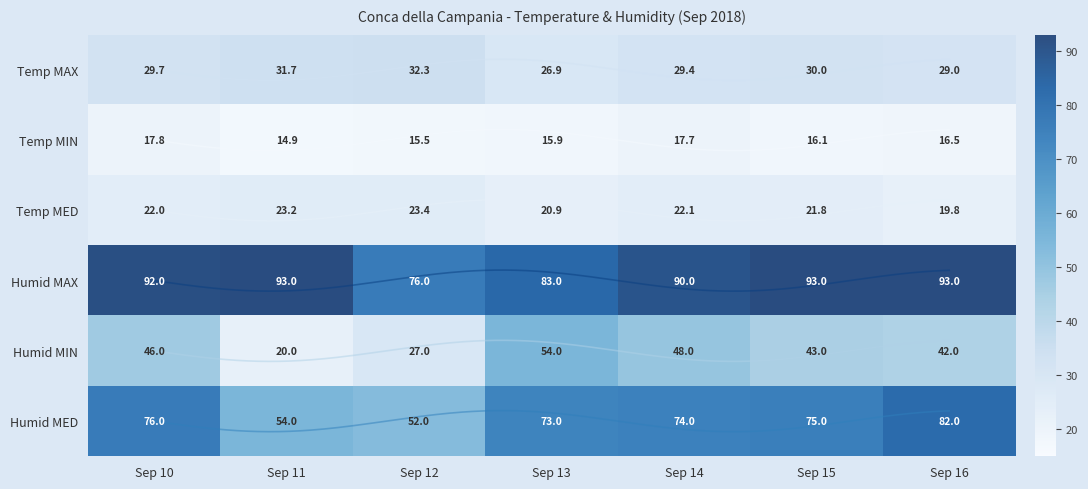

What is the difference between the Humid MED values at Sep 15 and Sep 13?

2.0